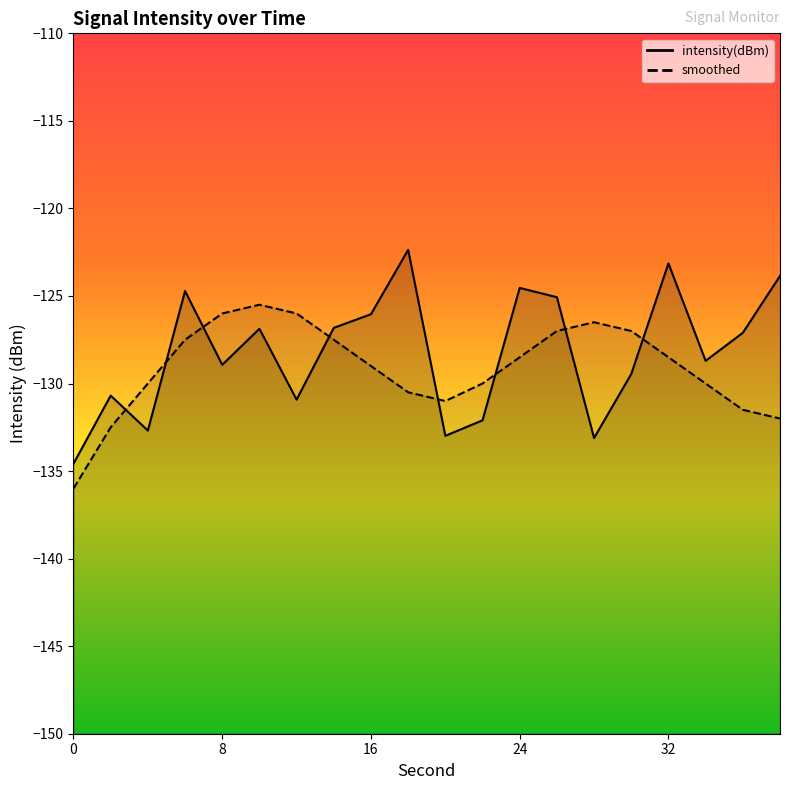

How many values in the intensity(dBm) series exceed -127?

9